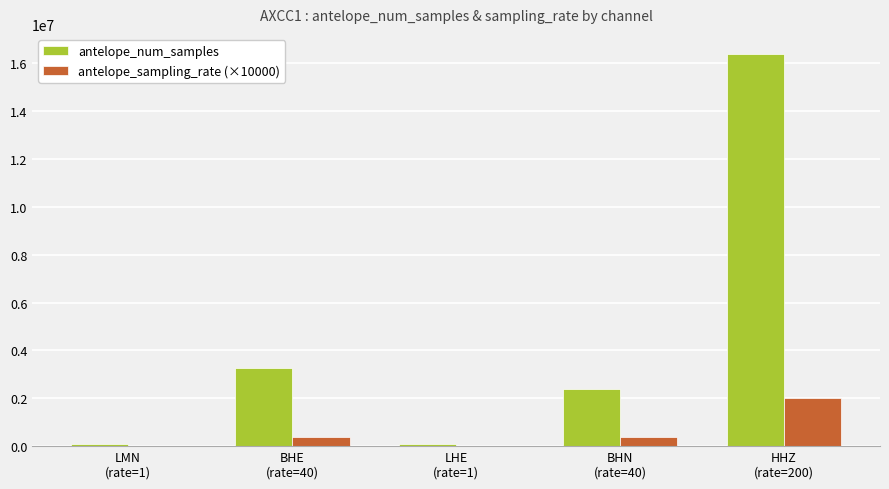

What value does the antelope_num_samples series have at BHE
(rate=40), to the nearest 10?

3282580